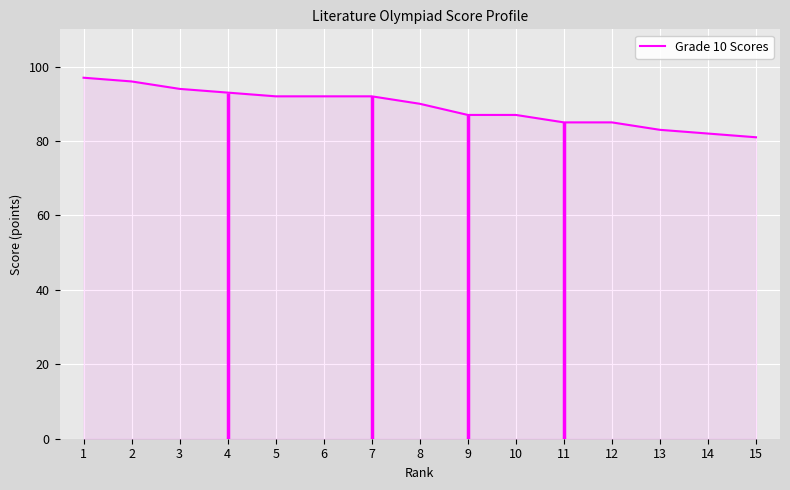

True or false: the data shows 83 at 13.

True